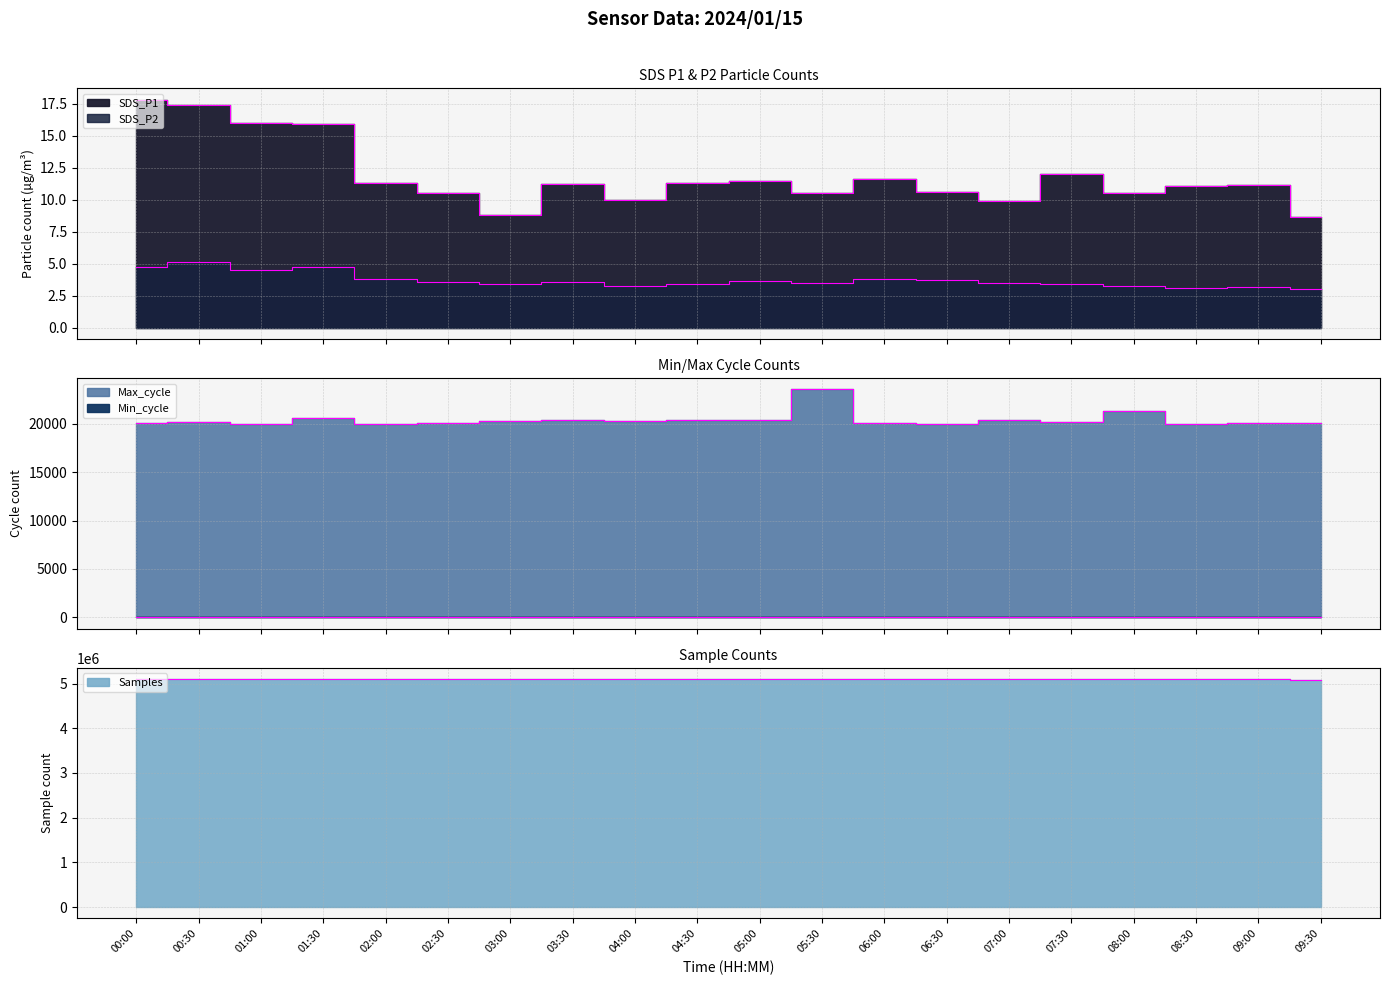

Is the value of SDS_P1 at 07:30 greater than the value of Max_cycle at 08:00?

No